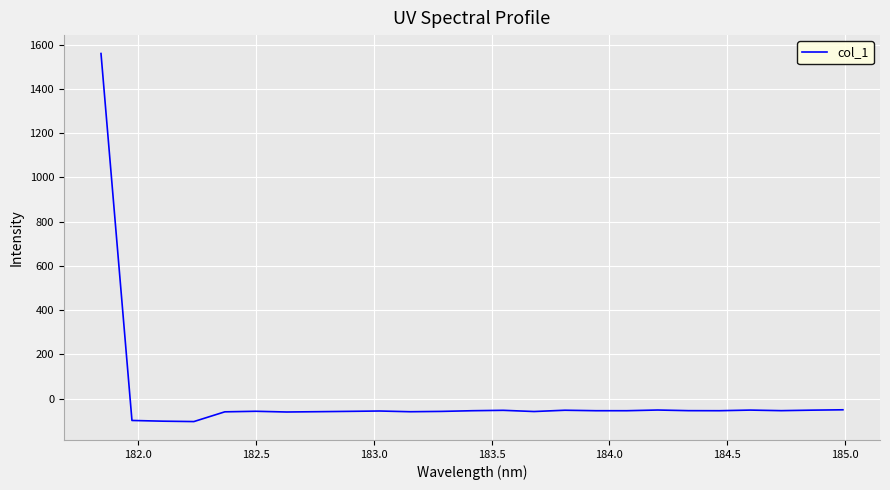

What is the greatest value displayed?

1560.1